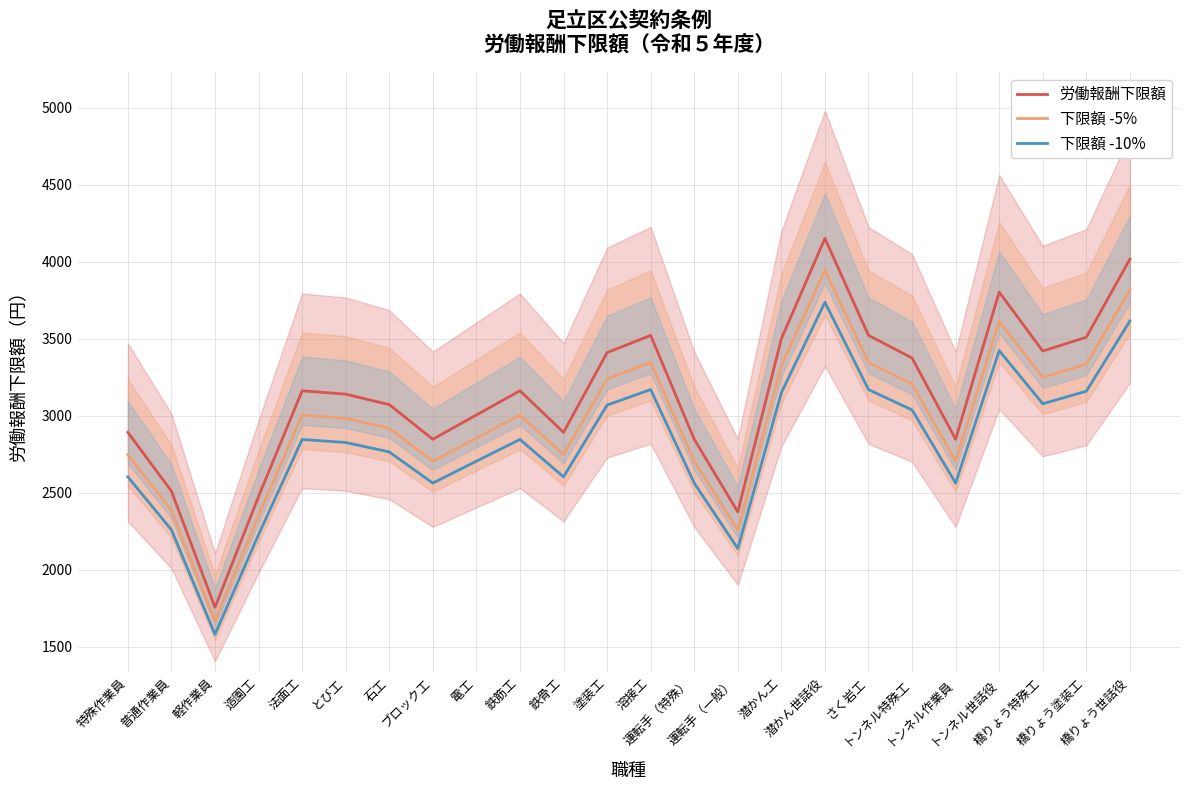

Does the chart display data point markers on the line(s)?

No